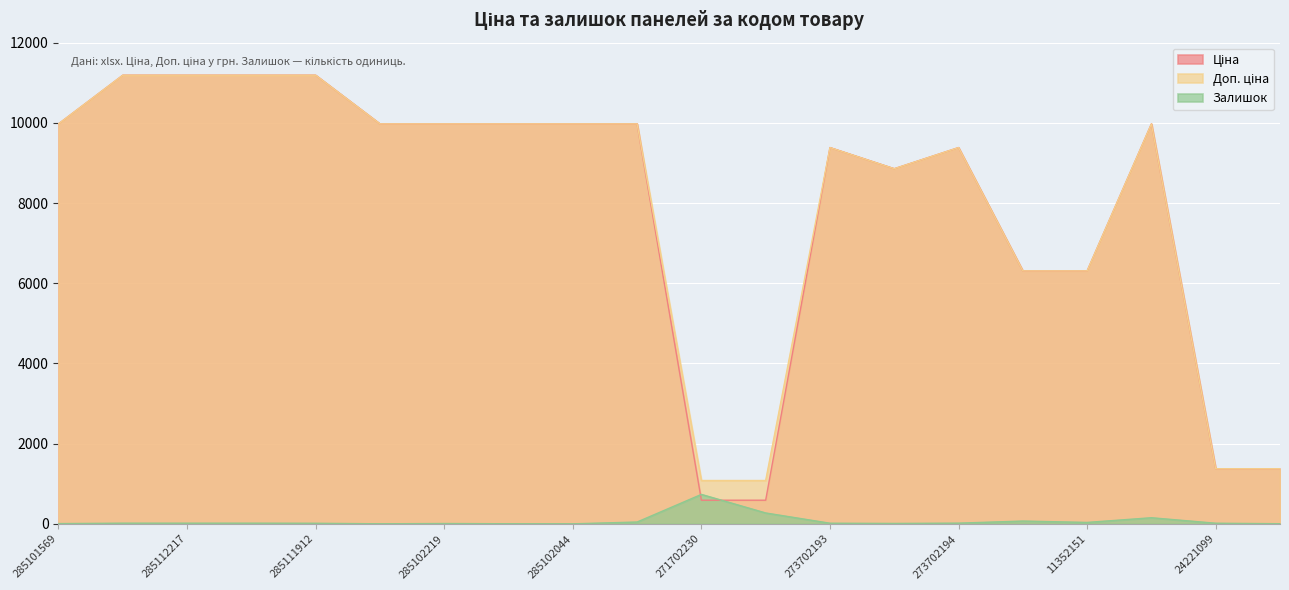

Which series has the largest total across all categories?

Доп. ціна